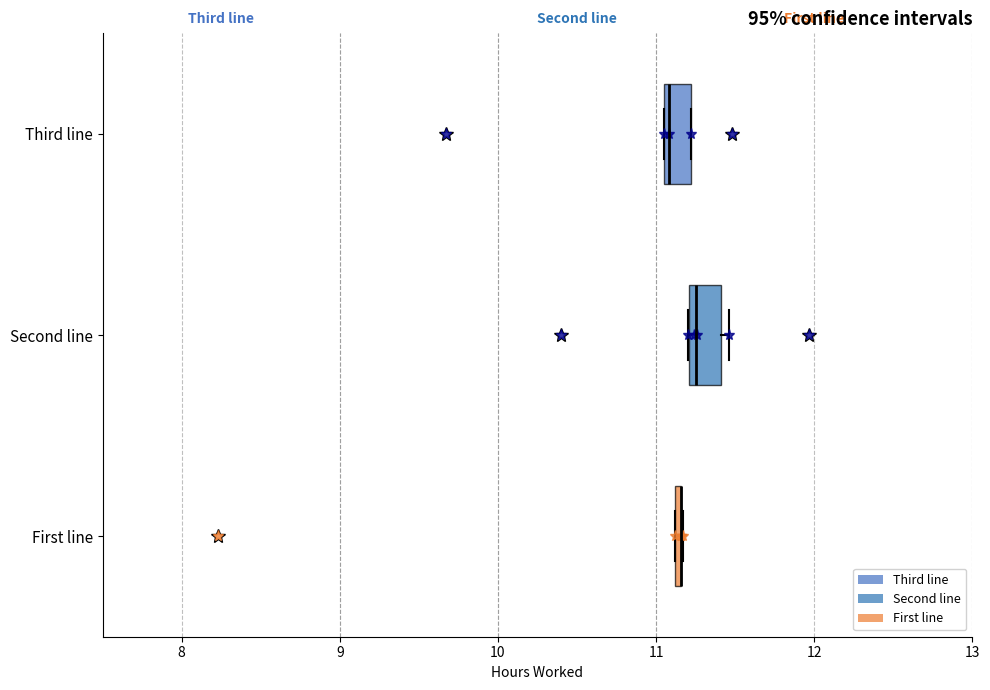

Where is the right edge of the box for Third line on the x-axis? The values are not printed on the chart, so give them approximately, as read against the axis.

11.2